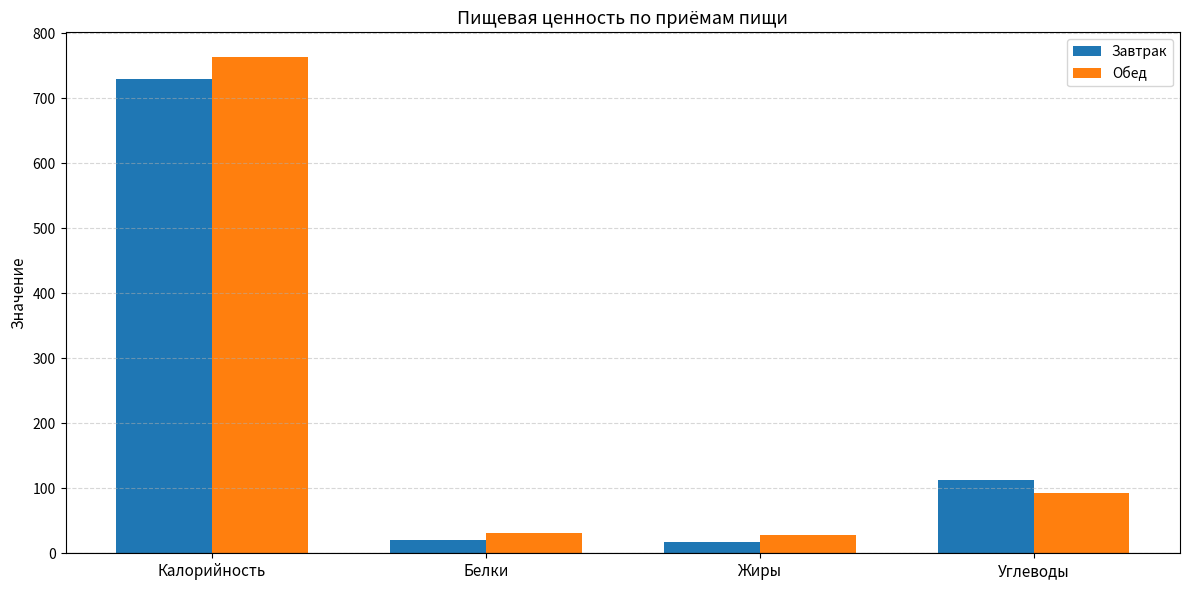

Rank the series by their average value, from lowest to highest.

Завтрак, Обед